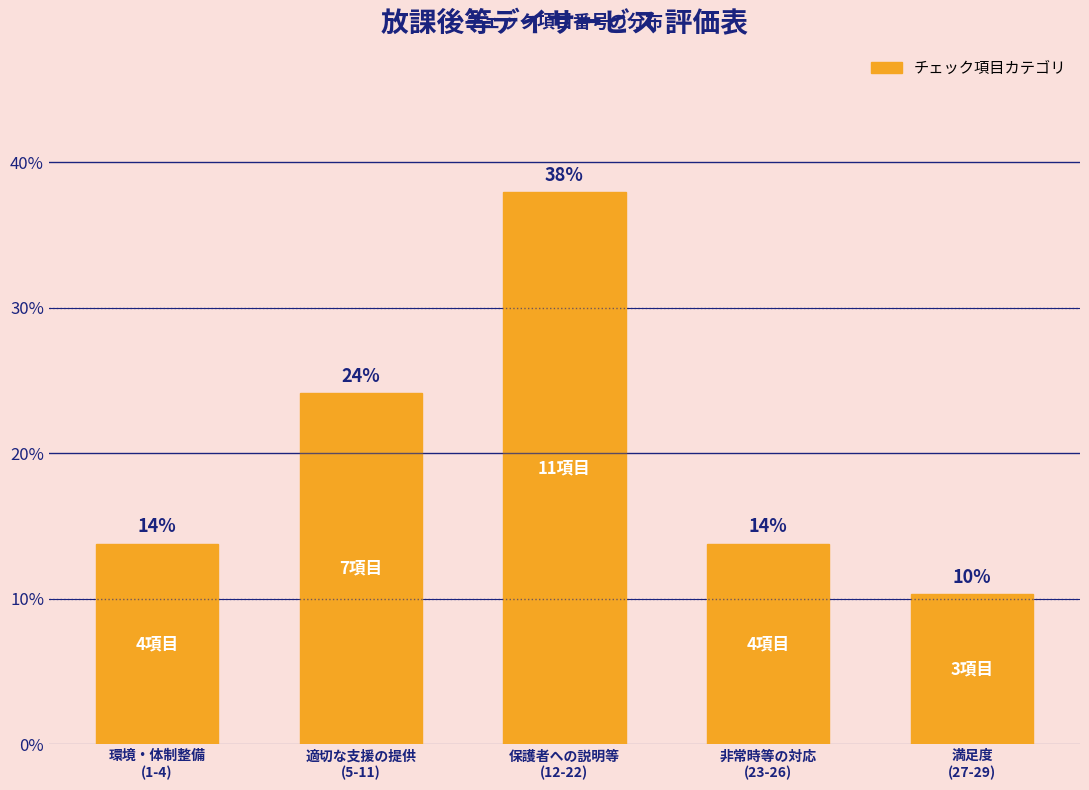

How many bars are there in total?

5